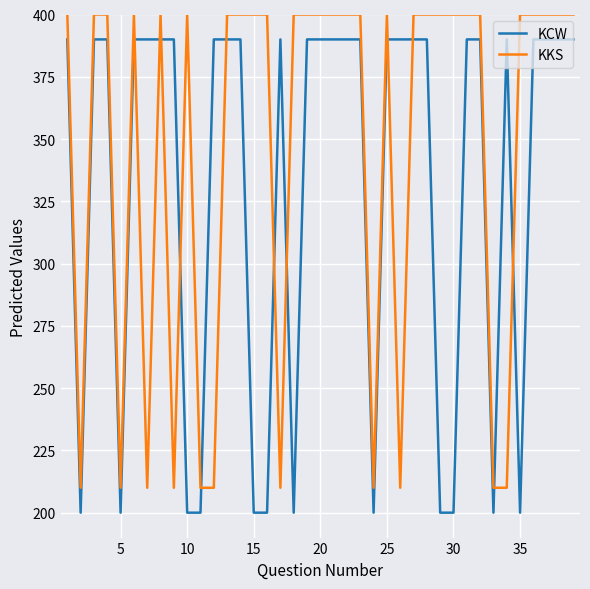

What is the greatest value displayed?

400